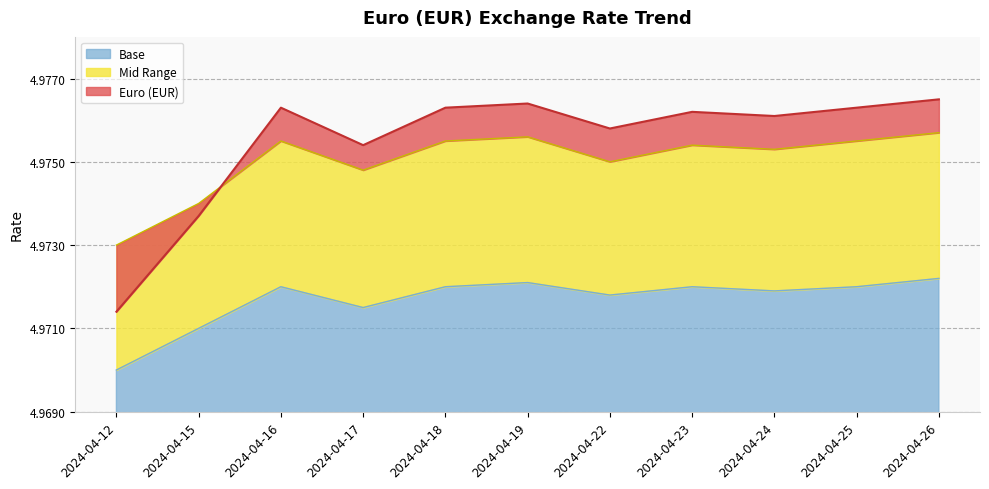

Which series has the largest range (max minus min)?

Euro (EUR)